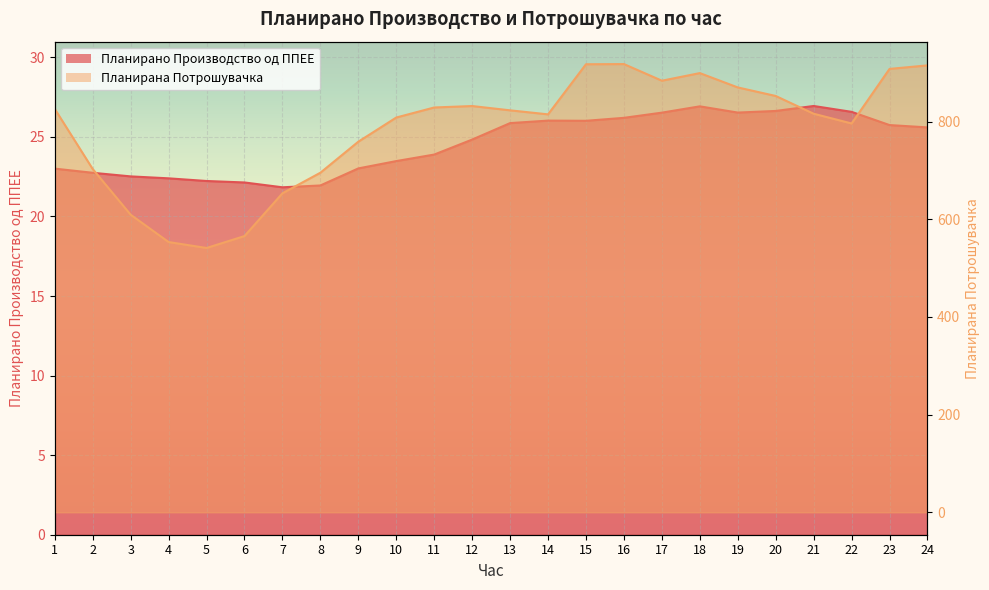

What are all the series names shown in the legend?

Планирано Производство од ППЕЕ, Планирана Потрошувачка